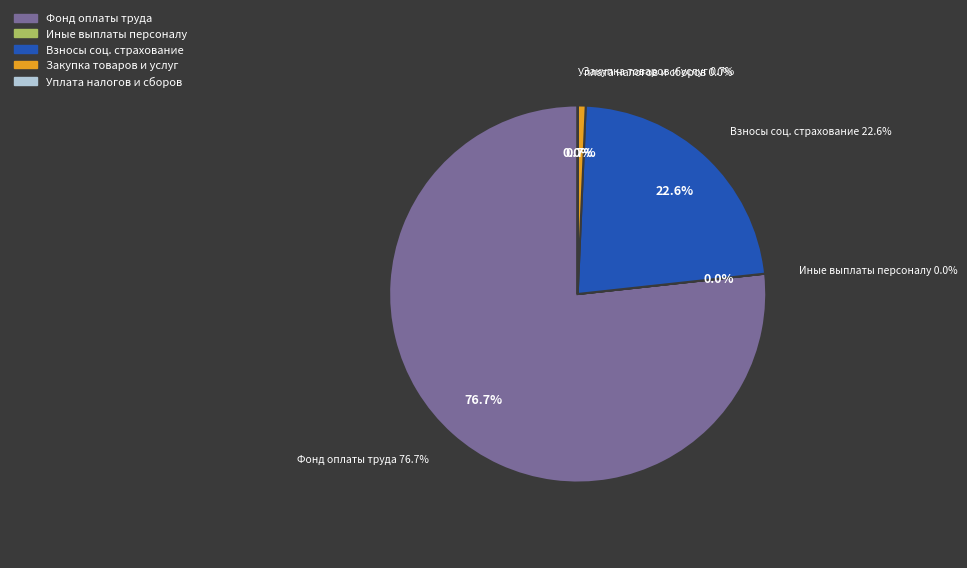

Does Фонд оплаты труда учреждений represent more than half of the total?

Yes